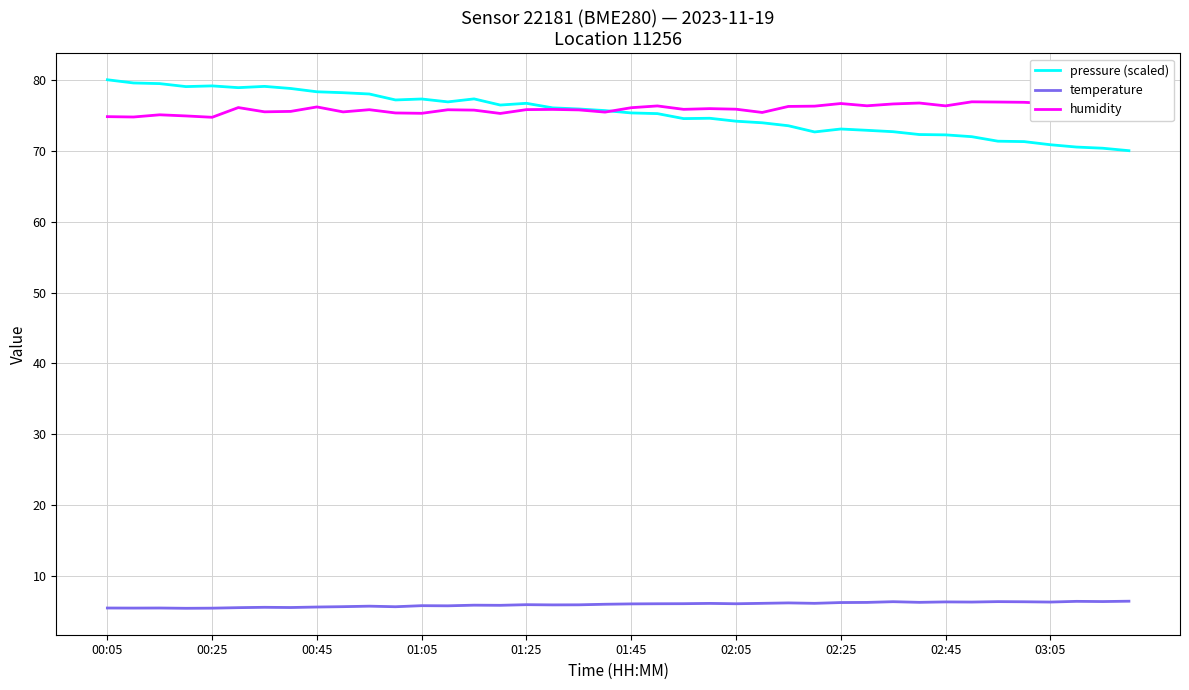

How many data points in humidity are less than 75?

4